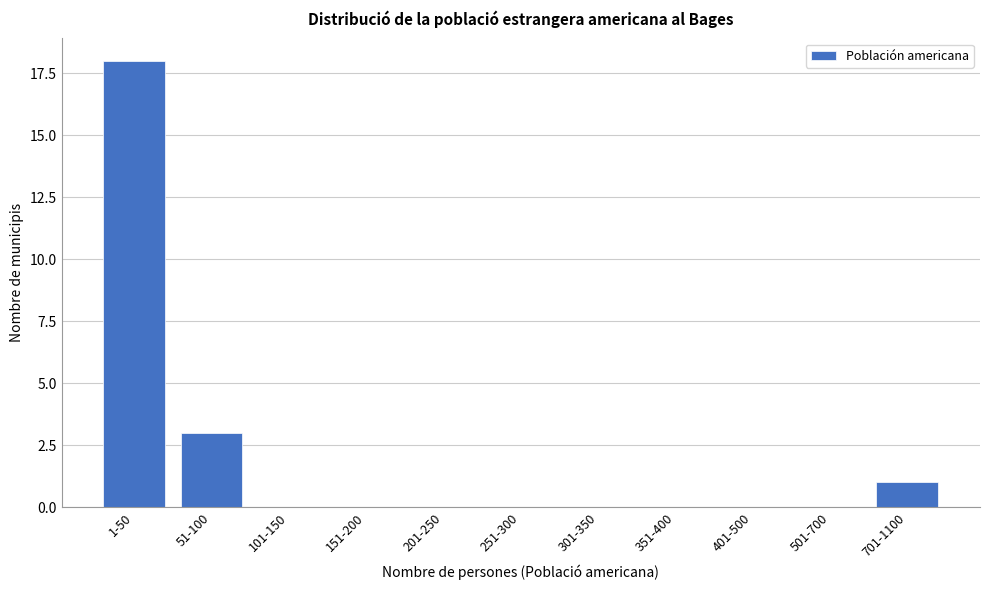

Reading left to right, what are all the values shown in this chart?

1-50=18	51-100=3	101-150=0	151-200=0	201-250=0	251-300=0	301-350=0	351-400=0	401-500=0	501-700=0	701-1100=1